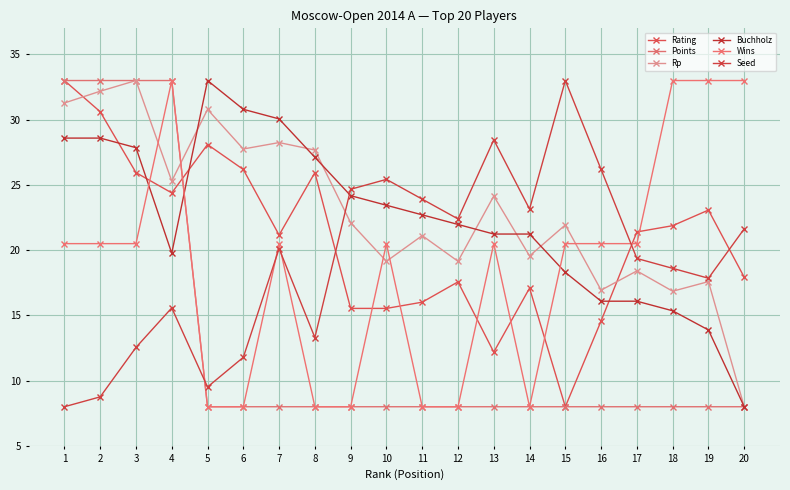

Where does the Wins series first go above 20?

1